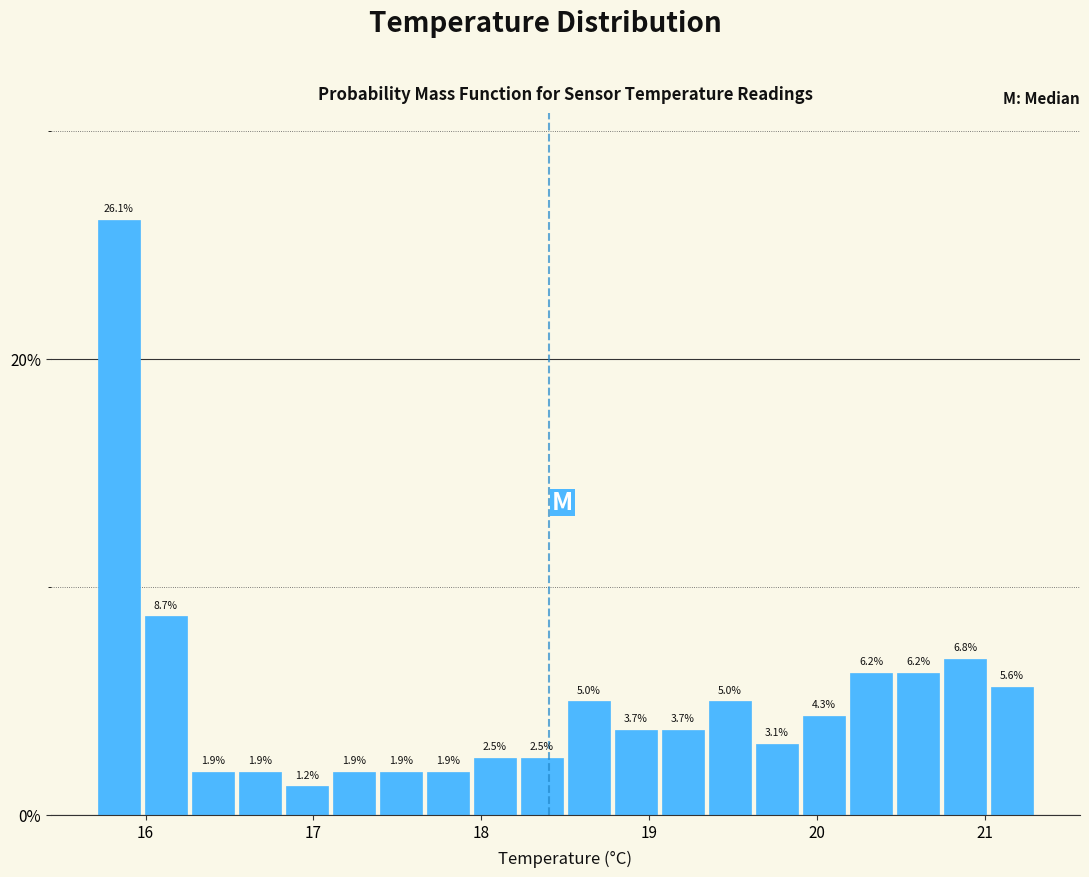

Around what value on the x-axis is the tallest bar? Give the approximate position of its centre, as read against the axis.

15.8